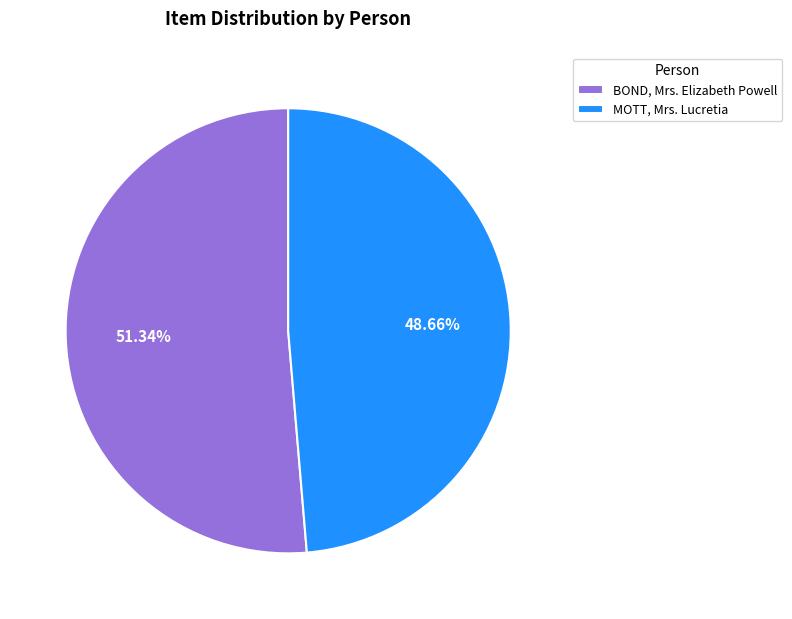

Is the sum of MOTT, Mrs. Lucretia and BOND, Mrs. Elizabeth Powell greater than half?

Yes